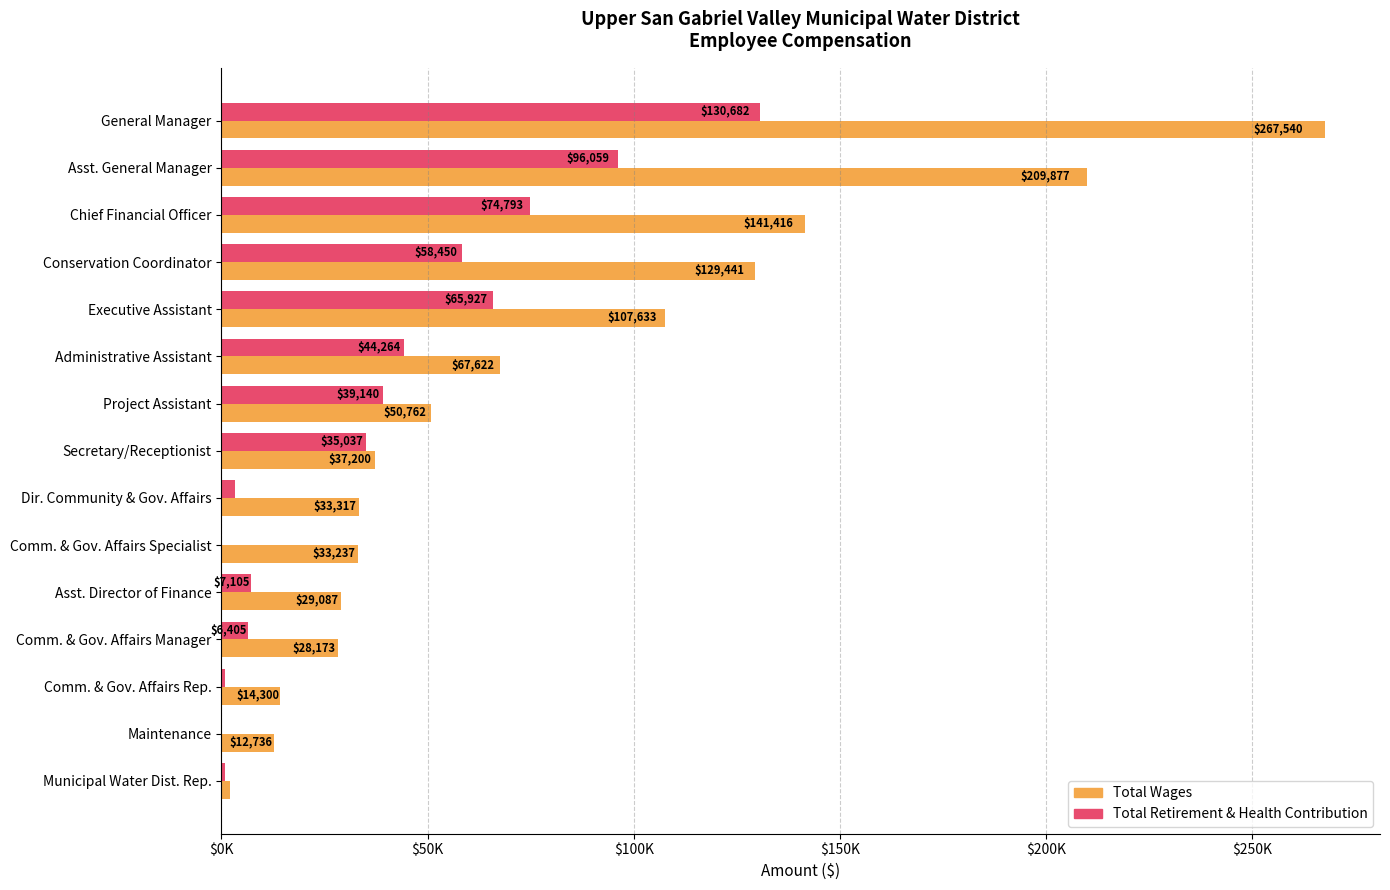

What is the average value of the Total Wages series?

77636